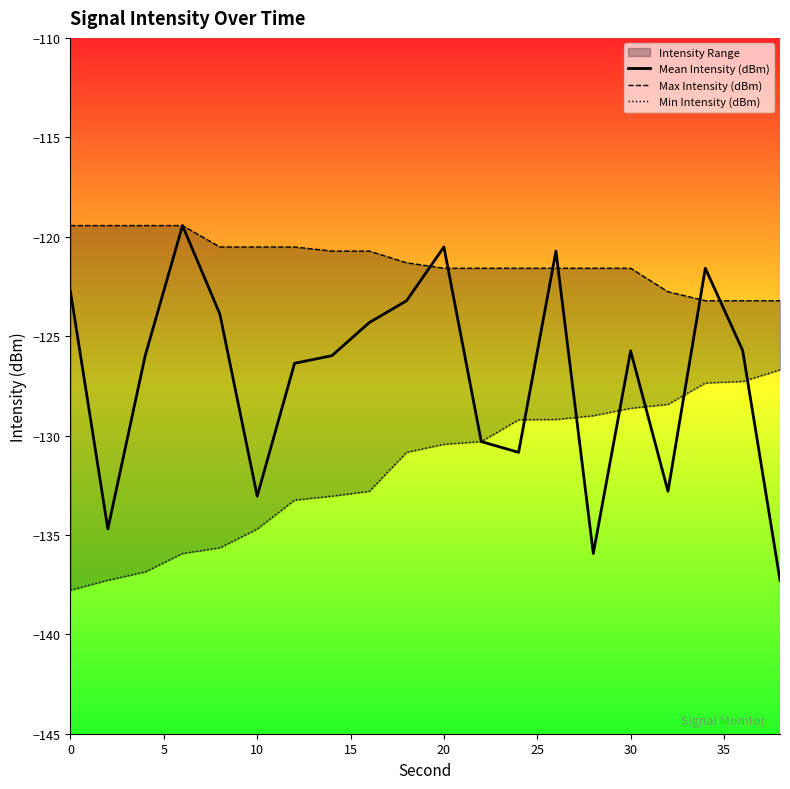

The value of Mean Intensity (dBm) at 10 is -173.3. True or false?

False